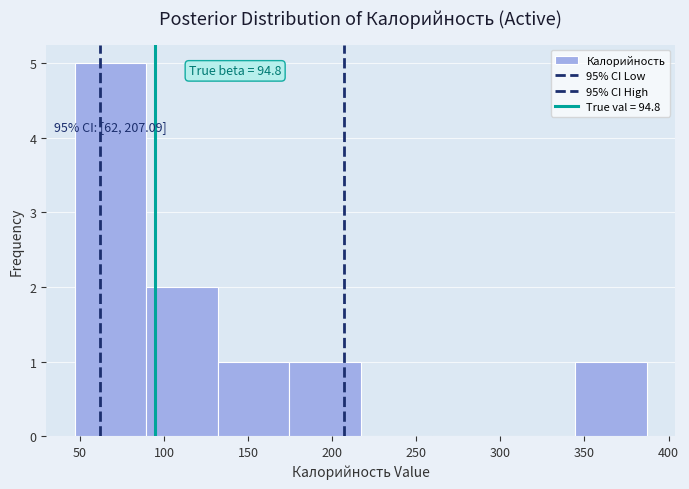

Over which range of the x-axis is the bar tallest?

47.0 to 89.5